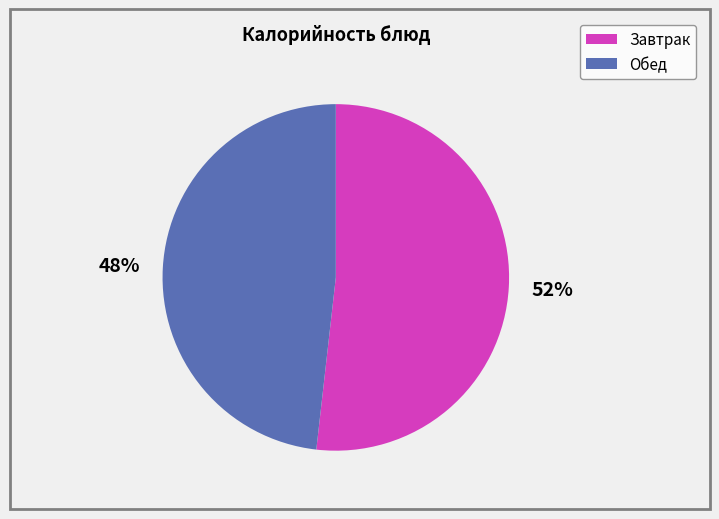

Does any single category account for the majority?

Yes